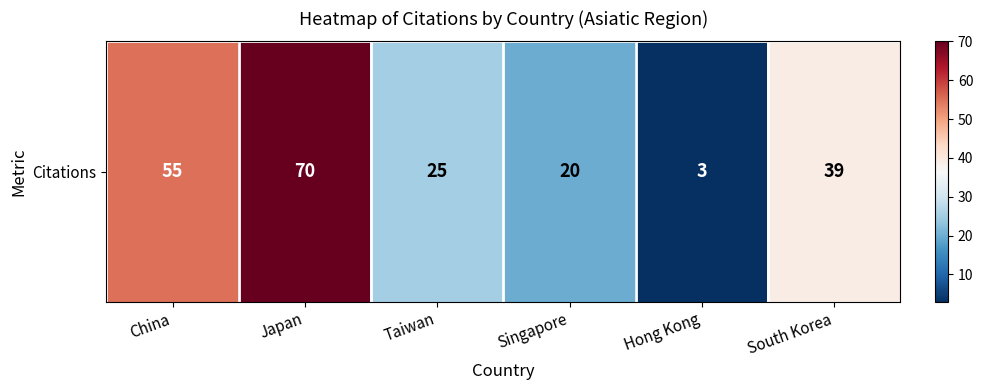

At which category does the chart reach its minimum across all series?

Hong Kong